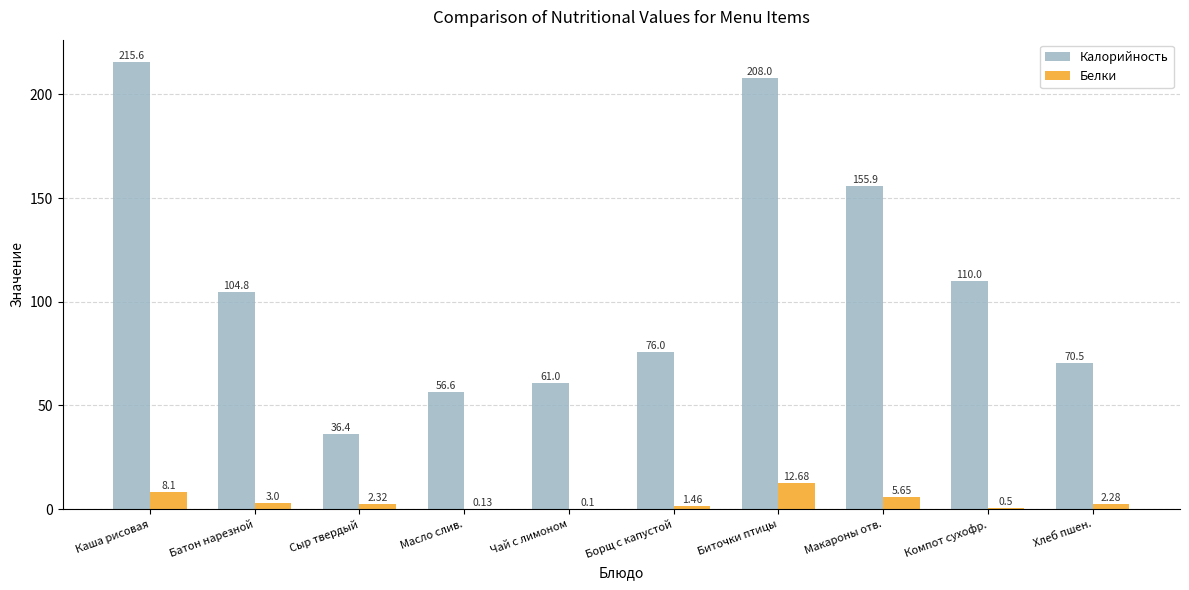

What is the difference between the Калорийность values at Масло слив. and Каша рисовая?

159.0